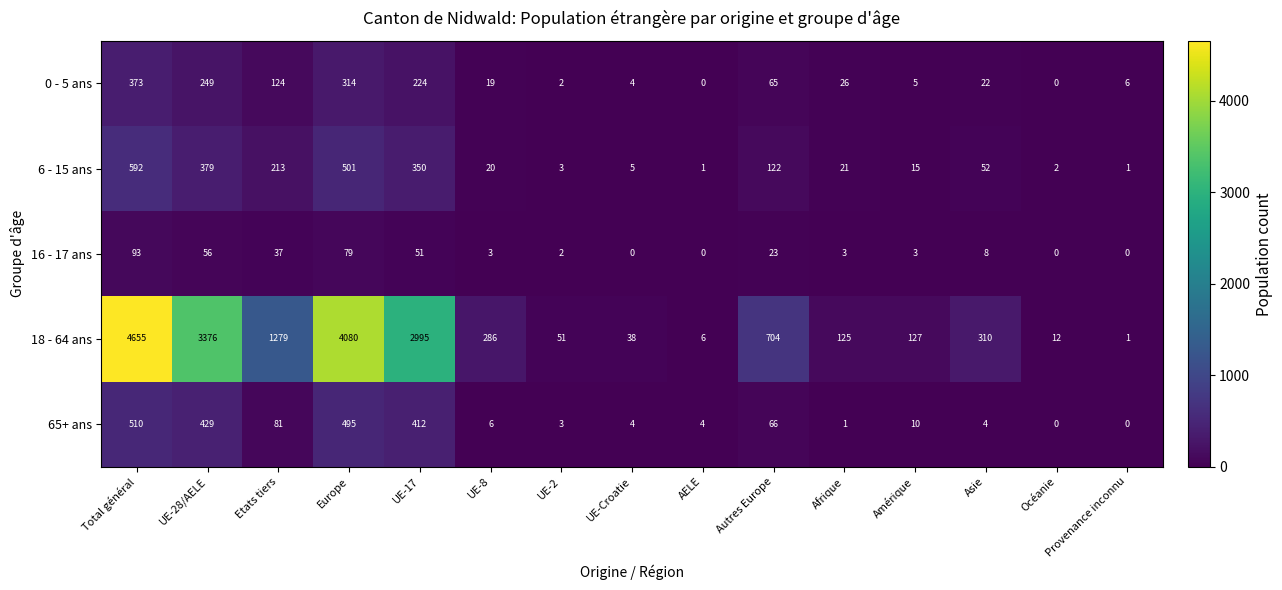

What is the sum of all 0 - 5 ans values?

1433